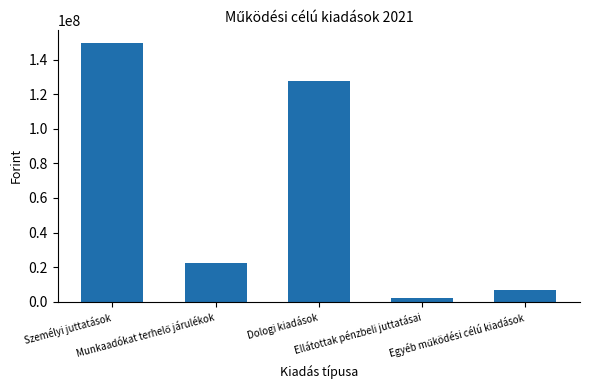

Does the chart contain any negative values?

No